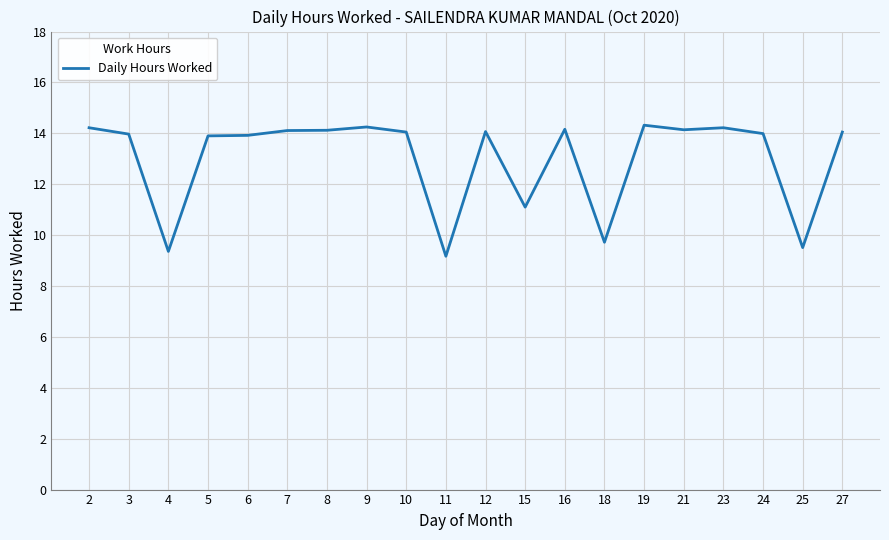

What is the minimum value shown in the chart?

9.2